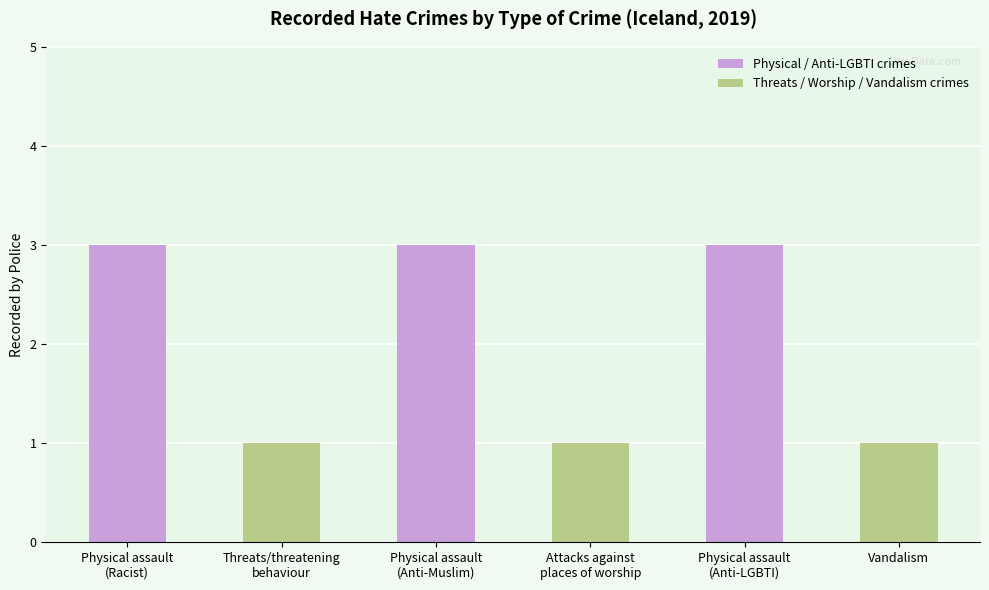

What is the greatest value displayed?

3